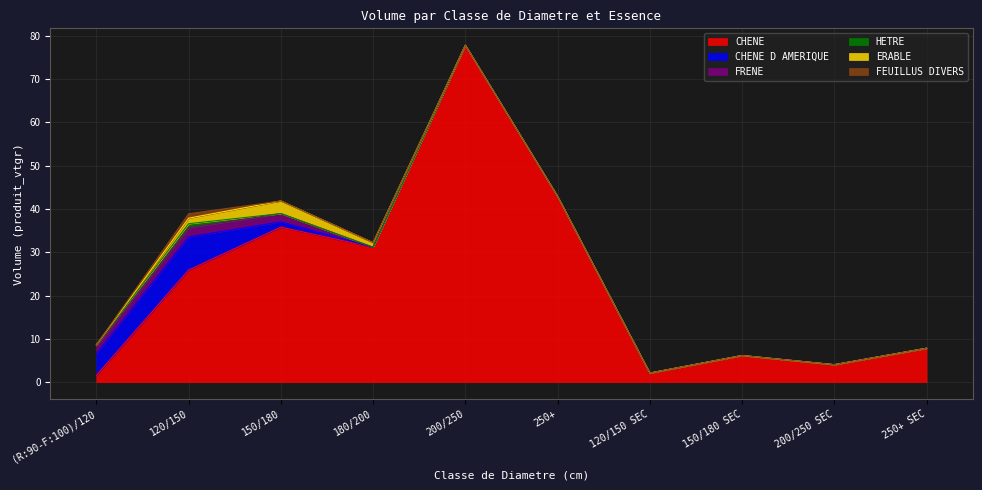

What is the label of the 1st point from the right?

250+ SEC